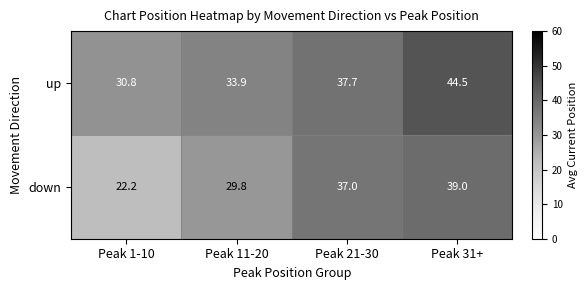

At which category is the sum across all series the highest?

Peak 31+